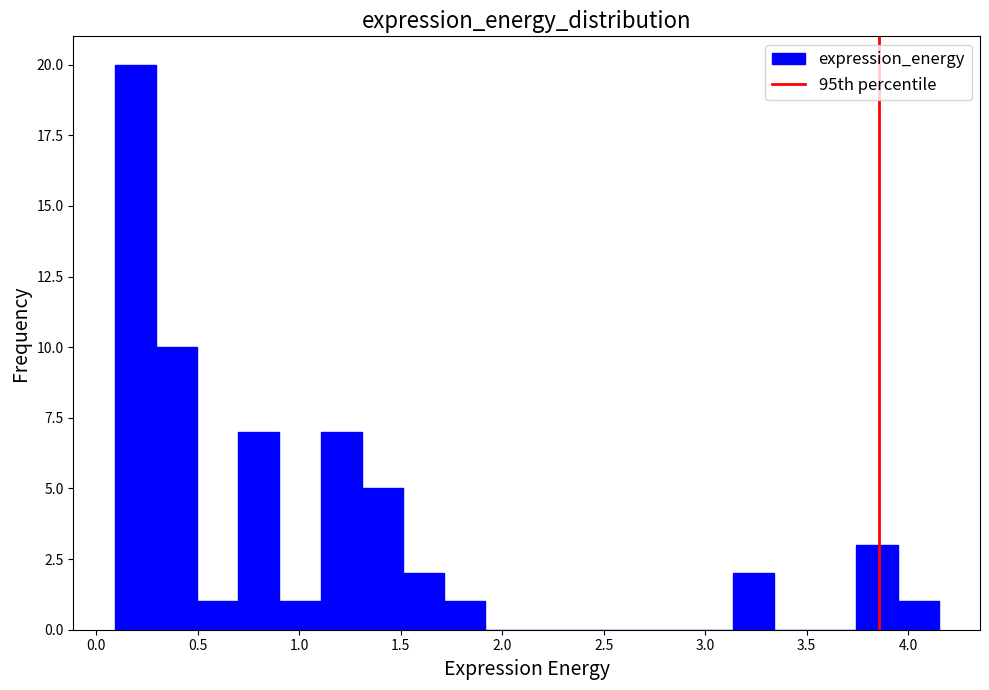

Reading left to right, list every bar in this chart as the range it spans on the x-axis followed by its height. Neither the bar edges nor the heights are printed on the chart, so give them approximately, as read against the axes.

0.10 to 0.30: 20
0.30 to 0.50: 10
0.50 to 0.70: 1
0.70 to 0.90: 7
0.90 to 1.10: 1
1.10 to 1.30: 7
1.30 to 1.50: 5
1.50 to 1.70: 2
1.70 to 1.90: 1
1.90 to 2.10: 0
2.10 to 2.30: 0
2.30 to 2.55: 0
2.55 to 2.75: 0
2.75 to 2.95: 0
2.95 to 3.15: 0
3.15 to 3.35: 2
3.35 to 3.55: 0
3.55 to 3.75: 0
3.75 to 3.95: 3
3.95 to 4.15: 1